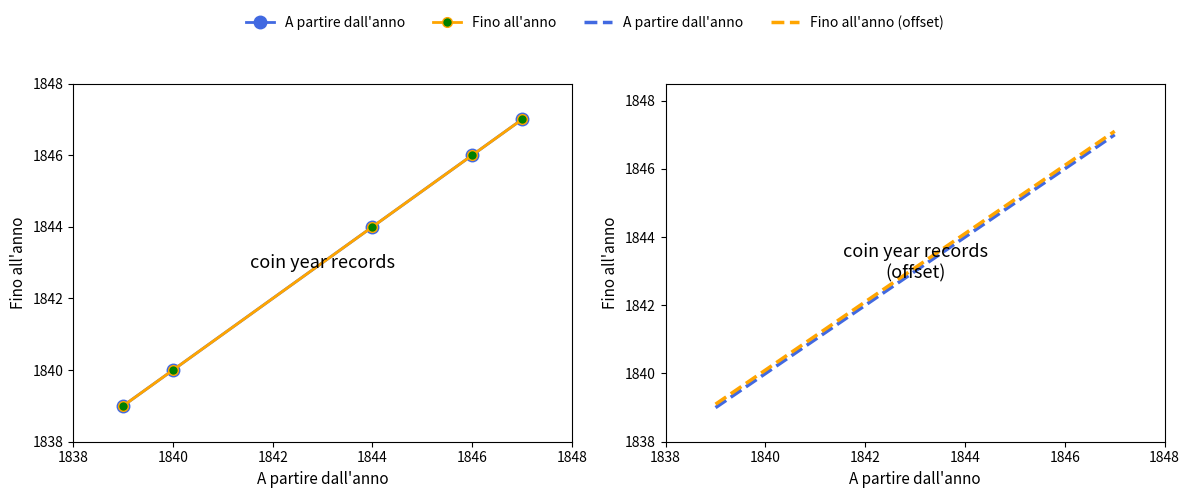

Is it true that Fino all'anno (offset) equals 413.6 at 1846?

False